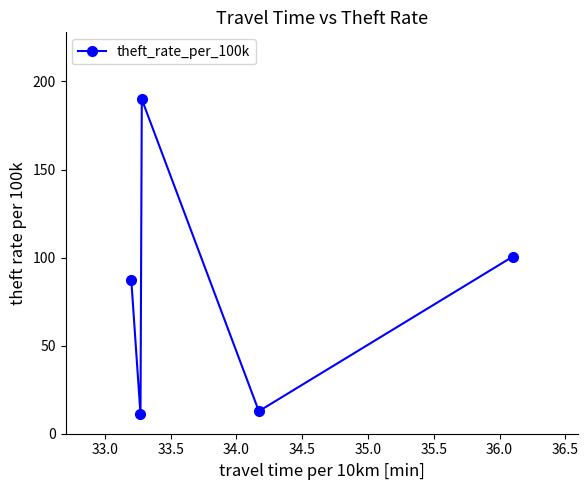

Reading right to left, what are all the values shown in this chart?

100.5	12.8	189.9	11.0	87.3